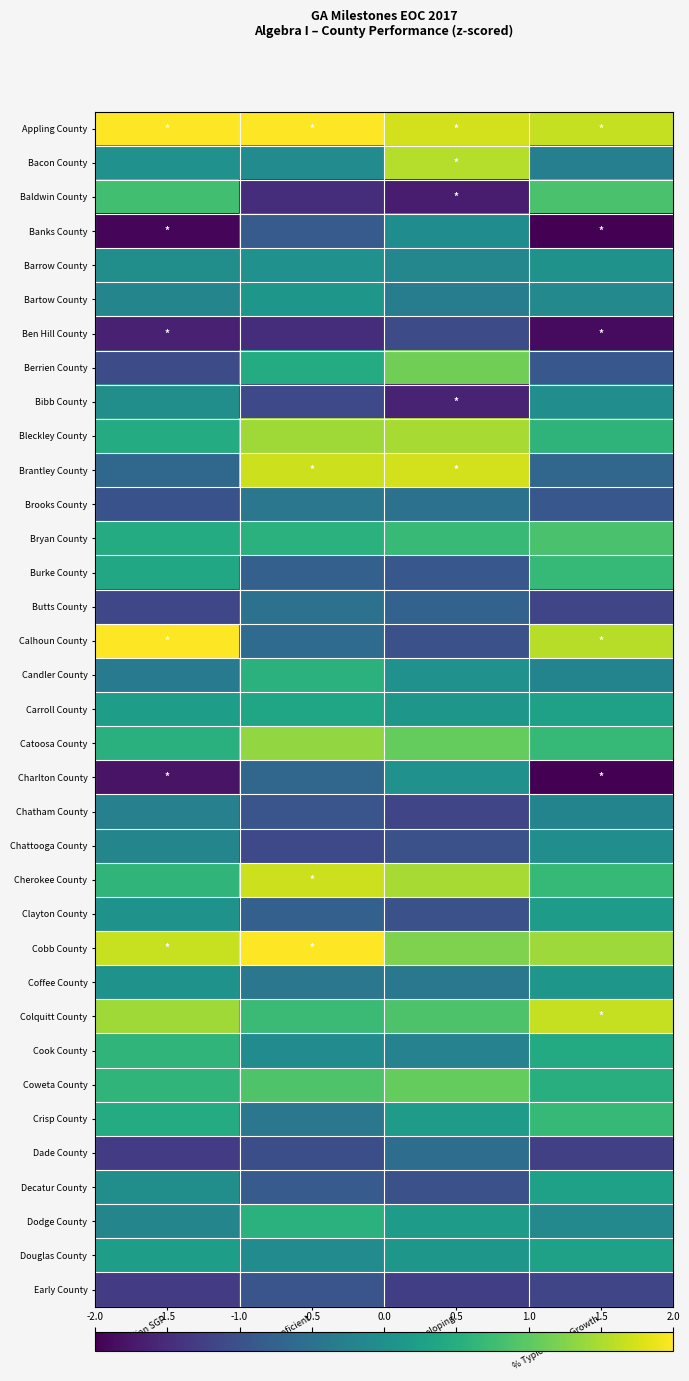

Which label corresponds to the smallest value in the chart?

% Typical/High Growth